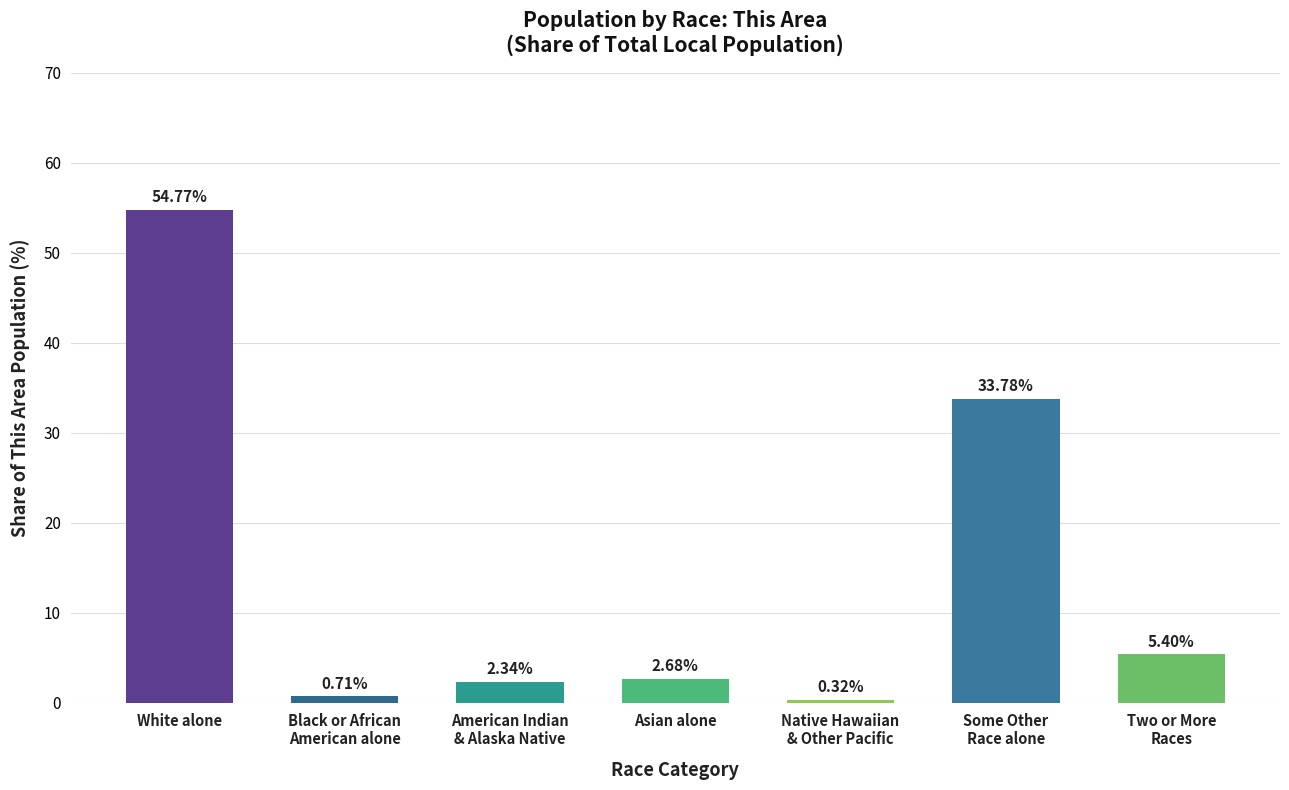

Which category has the highest value across all series?

White alone